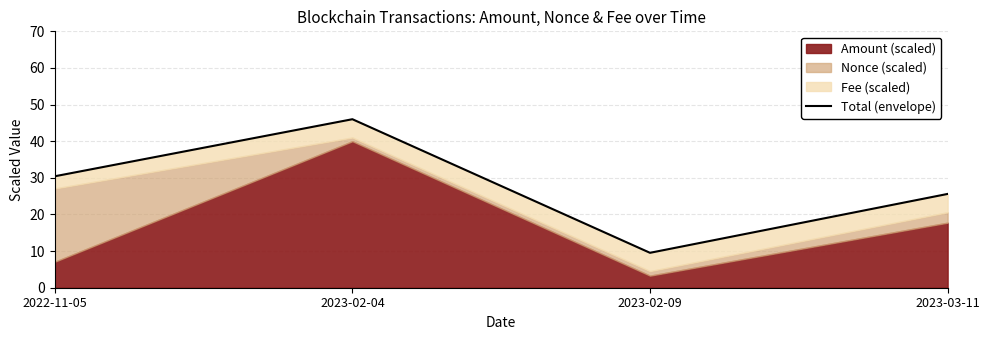

What is the label of the 2nd point from the left?

2023-02-04